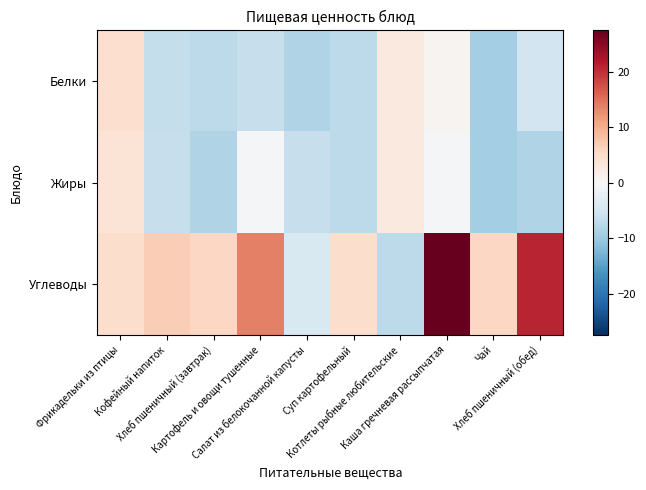

Which series has the largest total across all categories?

Углеводы